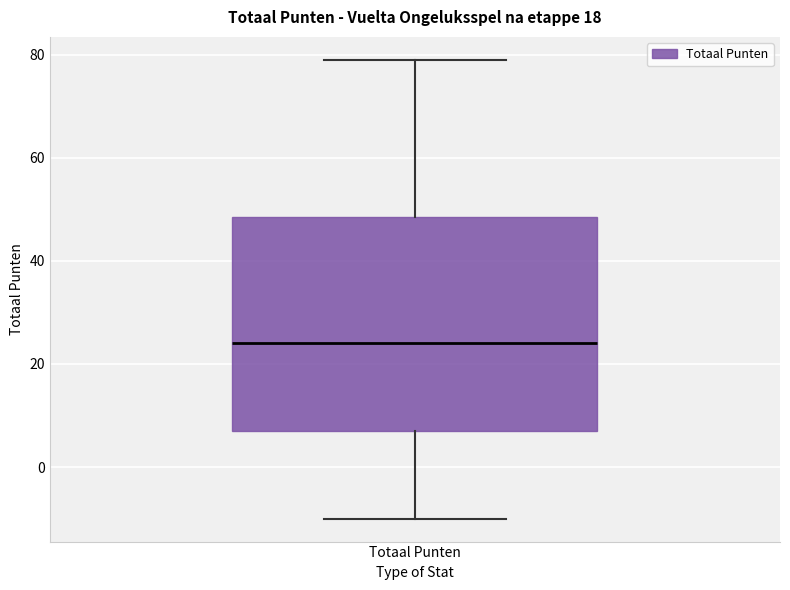

Where does the median line of the box for Totaal Punten sit on the y-axis? The values are not printed on the chart, so give them approximately, as read against the axis.

24